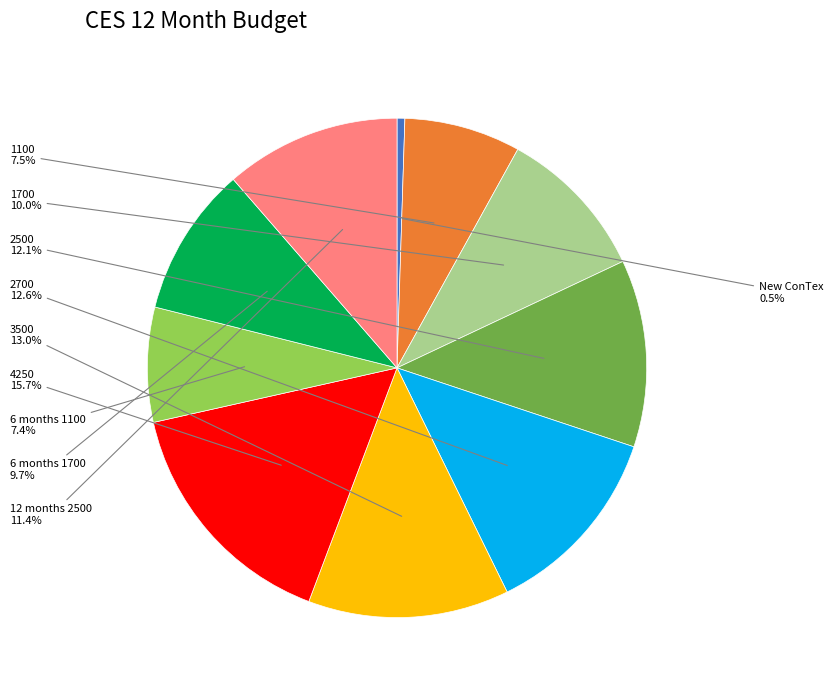

Is there a majority slice in this chart?

No